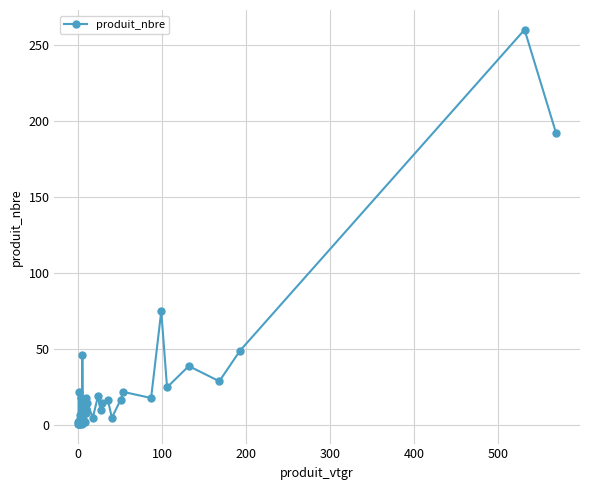

Count the number of data series in this chart.

1